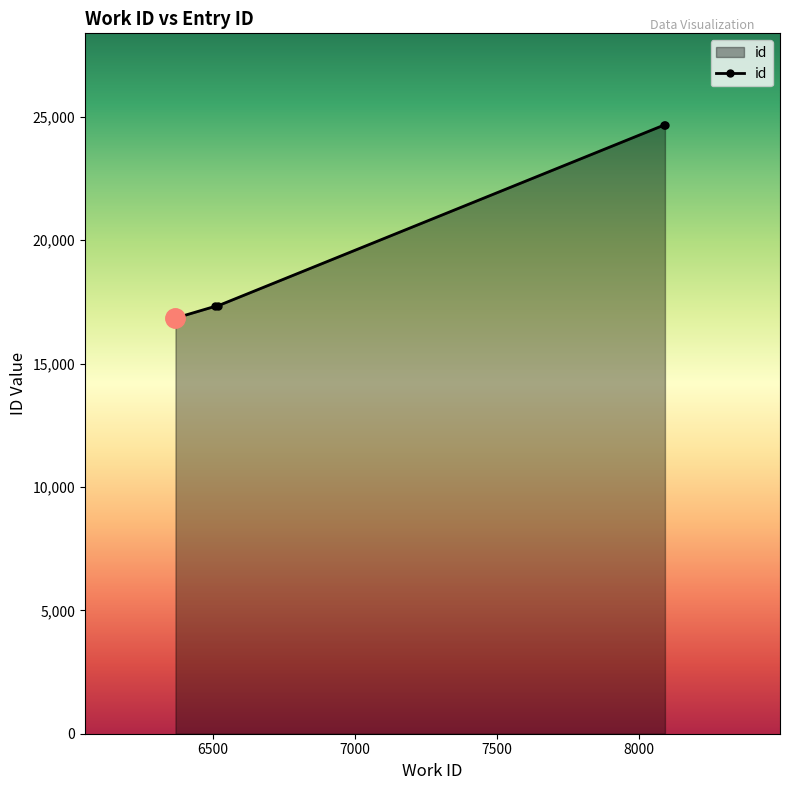

True or false: there are more than 2 points higher than both neighbors.

False